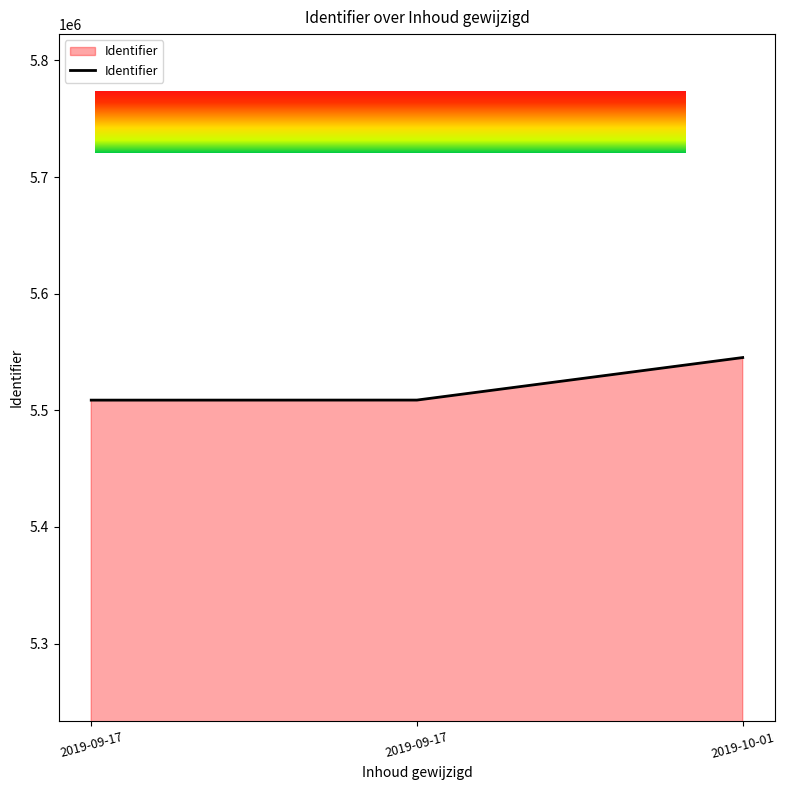

What is the difference between the maximum and minimum values?

36506